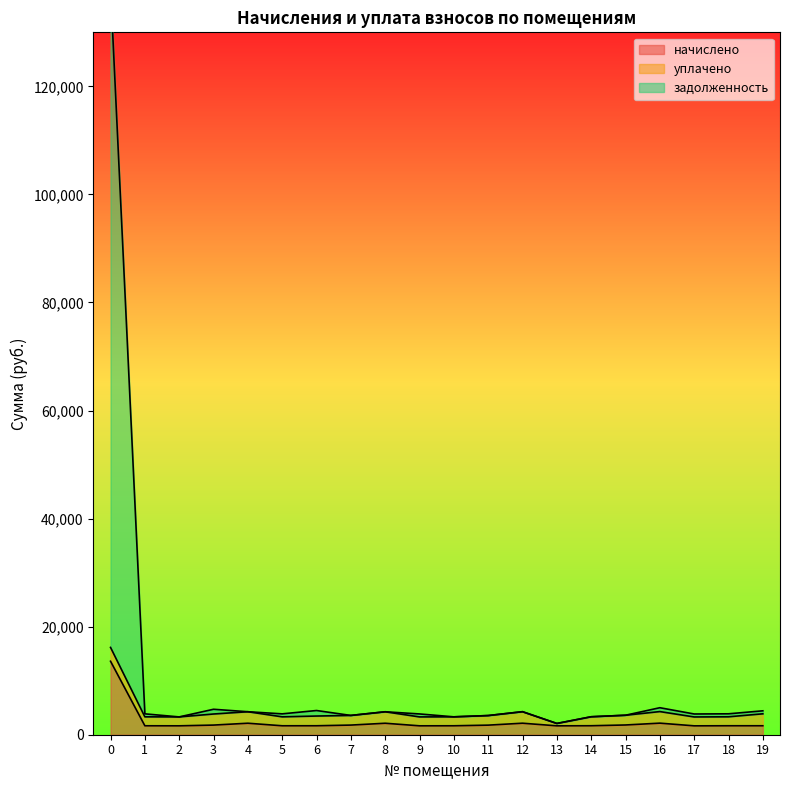

Which series has the widest spread of values?

задолженность